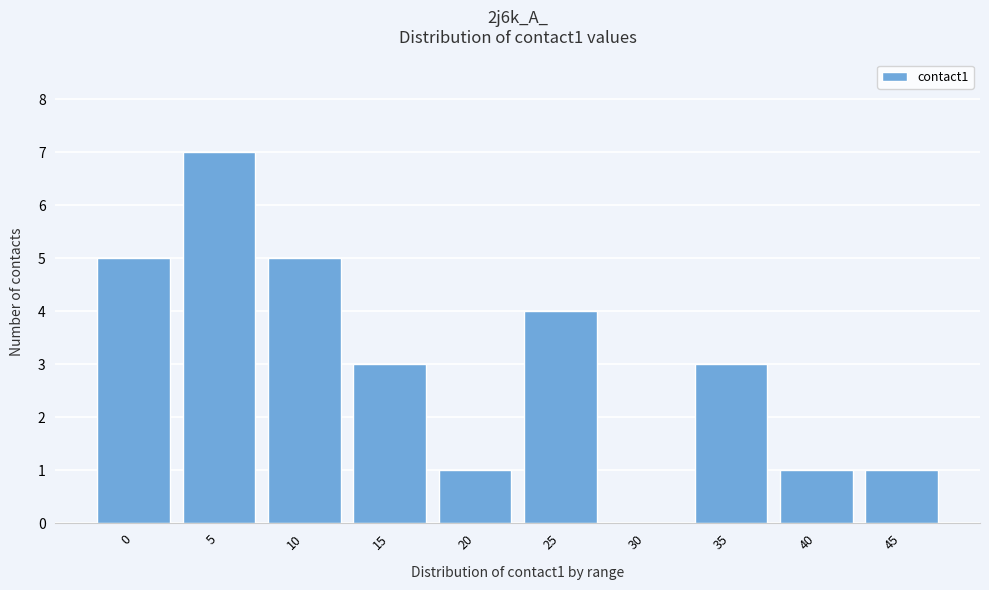

Reading left to right, what are all the values shown in this chart?

0=5	5=7	10=5	15=3	20=1	25=4	30=0	35=3	40=1	45=1